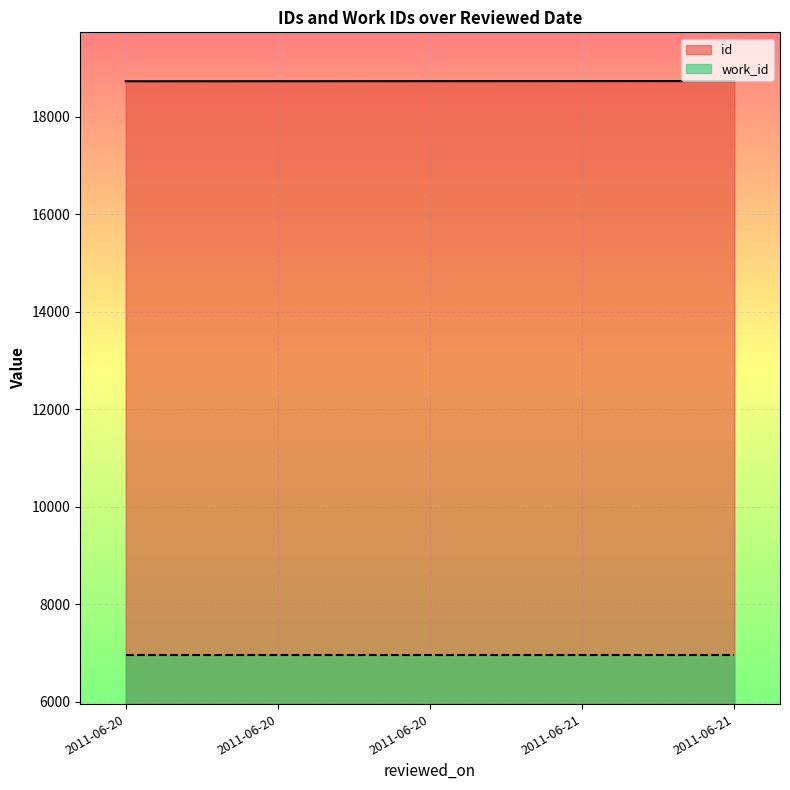

What is the value of the 2nd point from the left?

18732